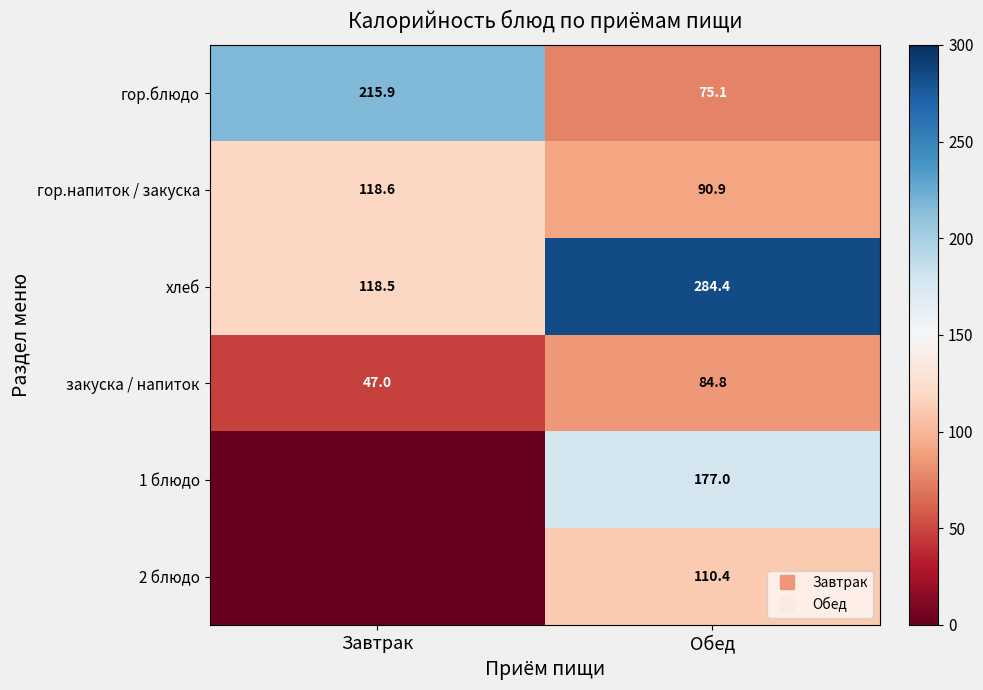

True or false: 2 блюдо has a value of 152.5 at Обед.

False